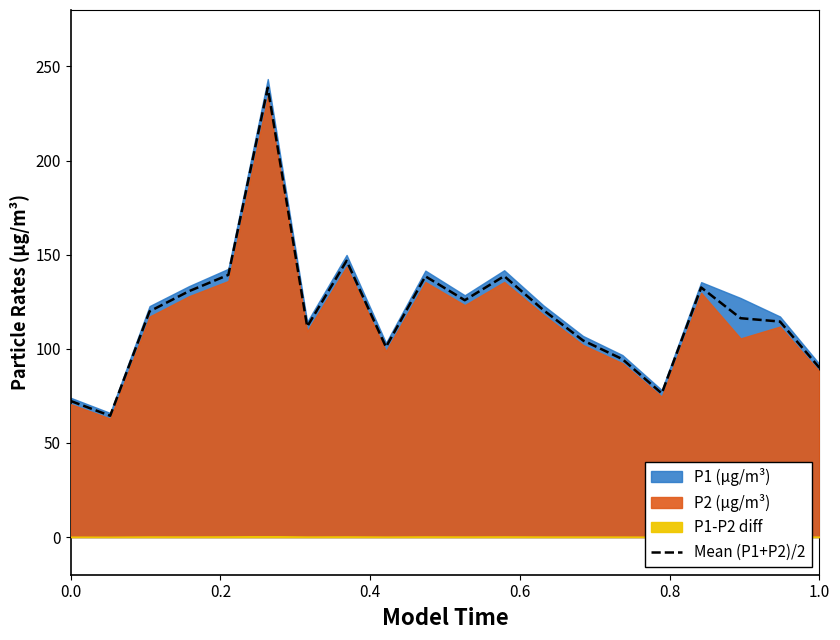

True or false: Mean (P1+P2)/2 has a value of 72.3 at 0.0.

True